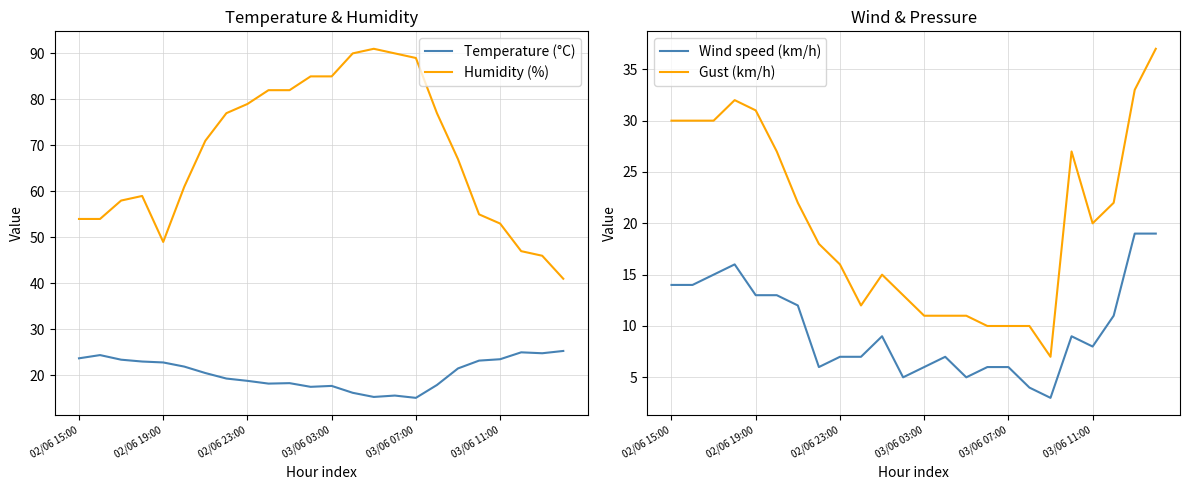

What is the maximum value for Humidity (%)?

91.0